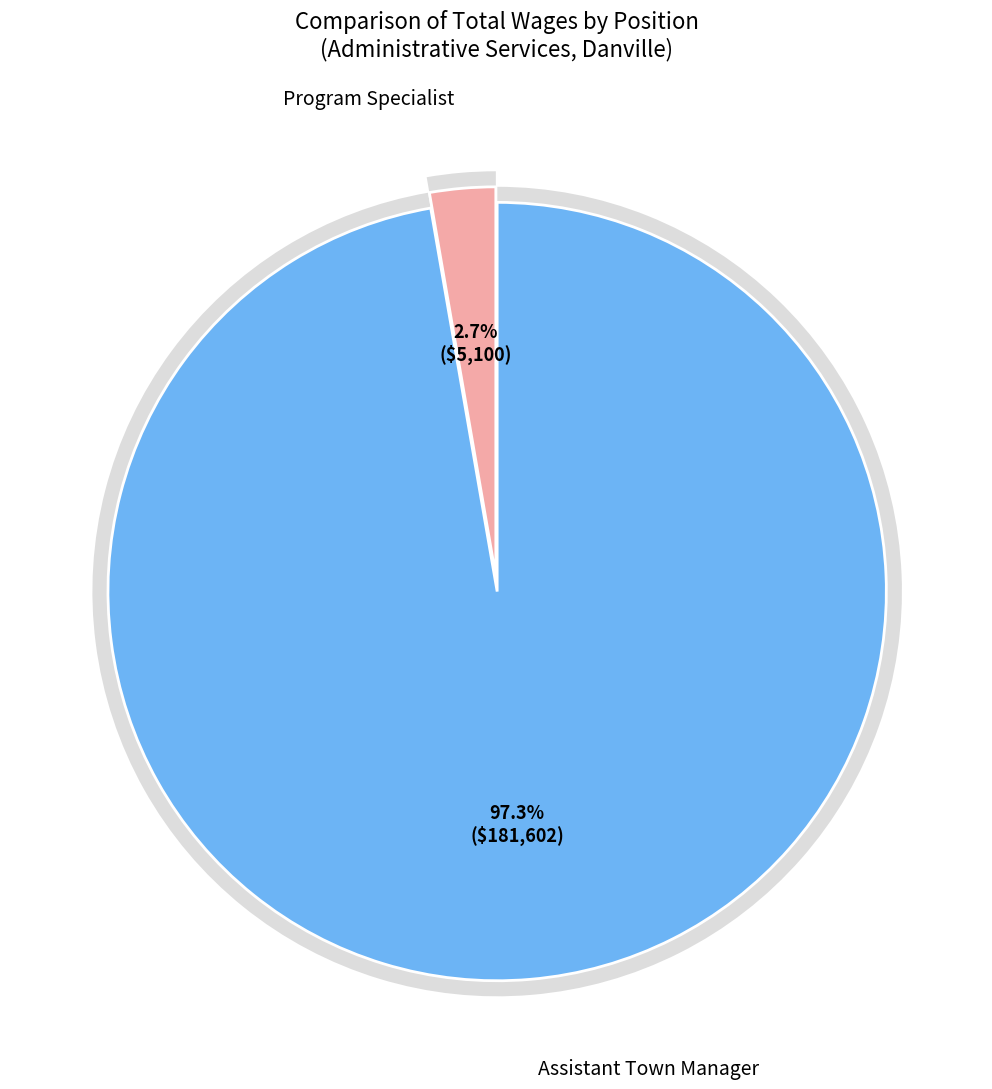

True or false: Assistant Town Manager accounts for 99% of the total.

False